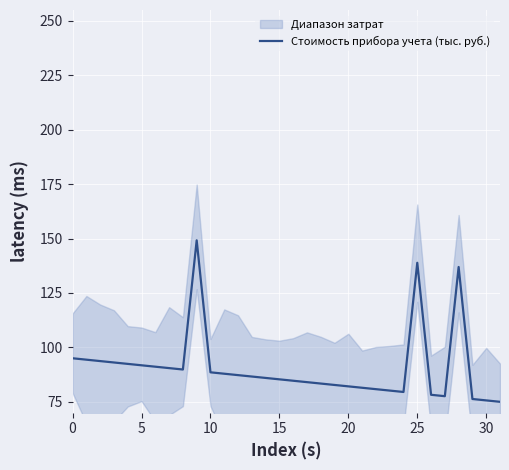

What is the sum of all values?

2900.0